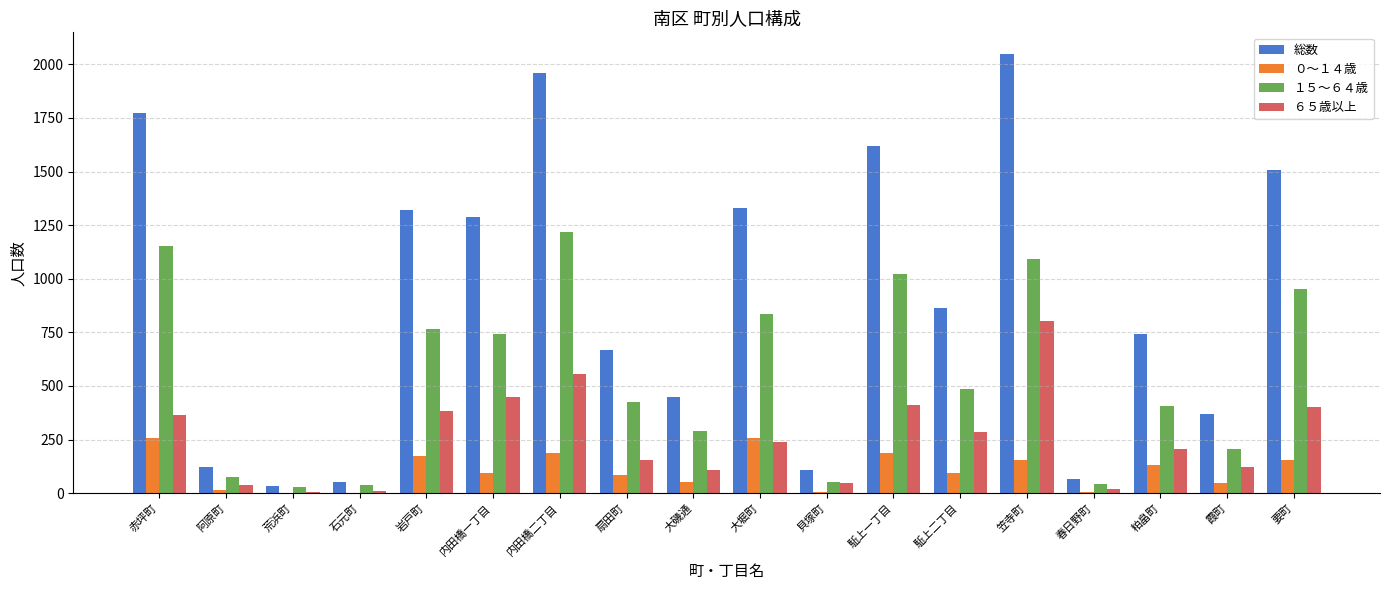

What are all the series names shown in the legend?

総数, ０～１４歳, １５～６４歳, ６５歳以上